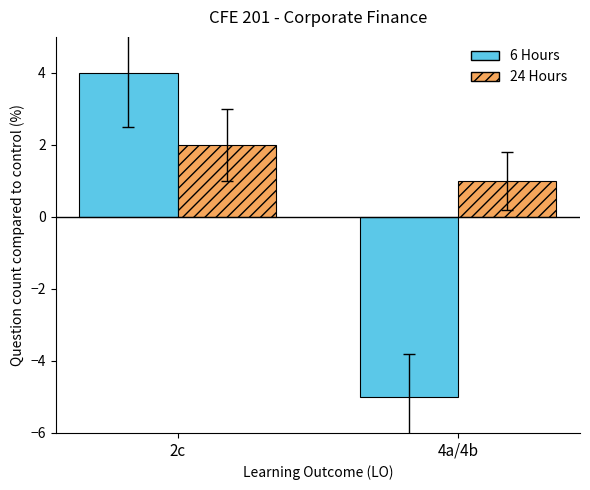

What is the approximate value of 6 Hours at 2c?

4